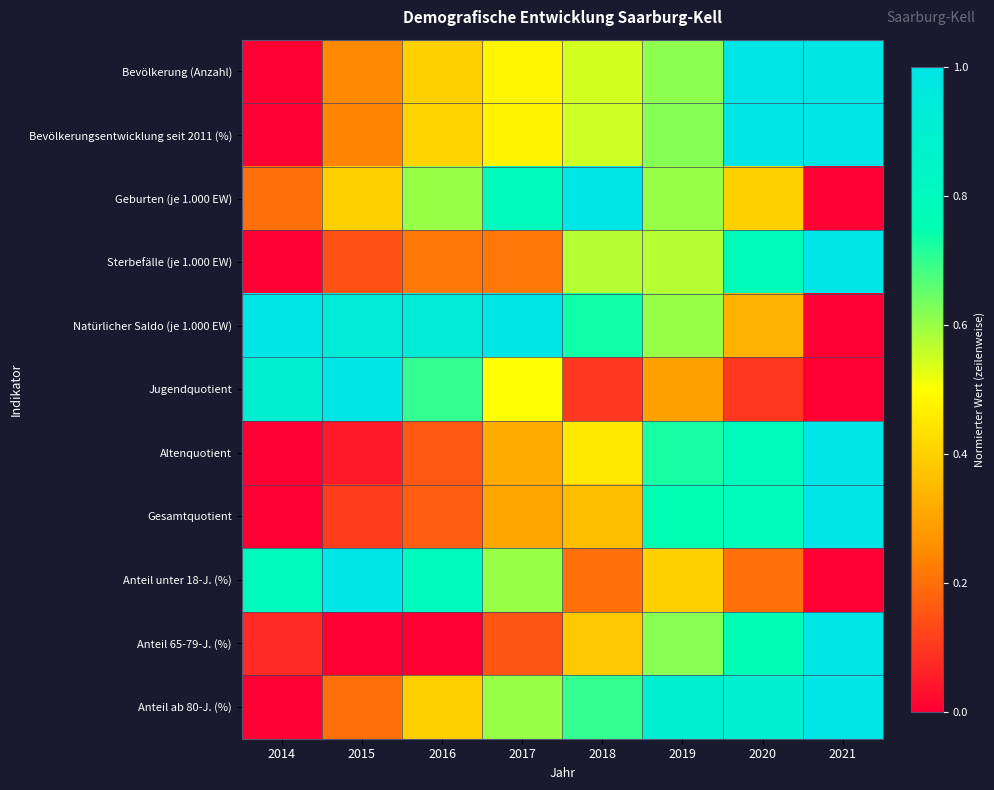

At 2014, list the series in order from smallest to largest.

Bevölkerung (Anzahl), Bevölkerungsentwicklung seit 2011 (%), Sterbefälle (je 1.000 EW), Altenquotient, Gesamtquotient, Anteil ab 80-J. (%), Anteil 65-79-J. (%), Geburten (je 1.000 EW), Anteil unter 18-J. (%), Jugendquotient, Natürlicher Saldo (je 1.000 EW)